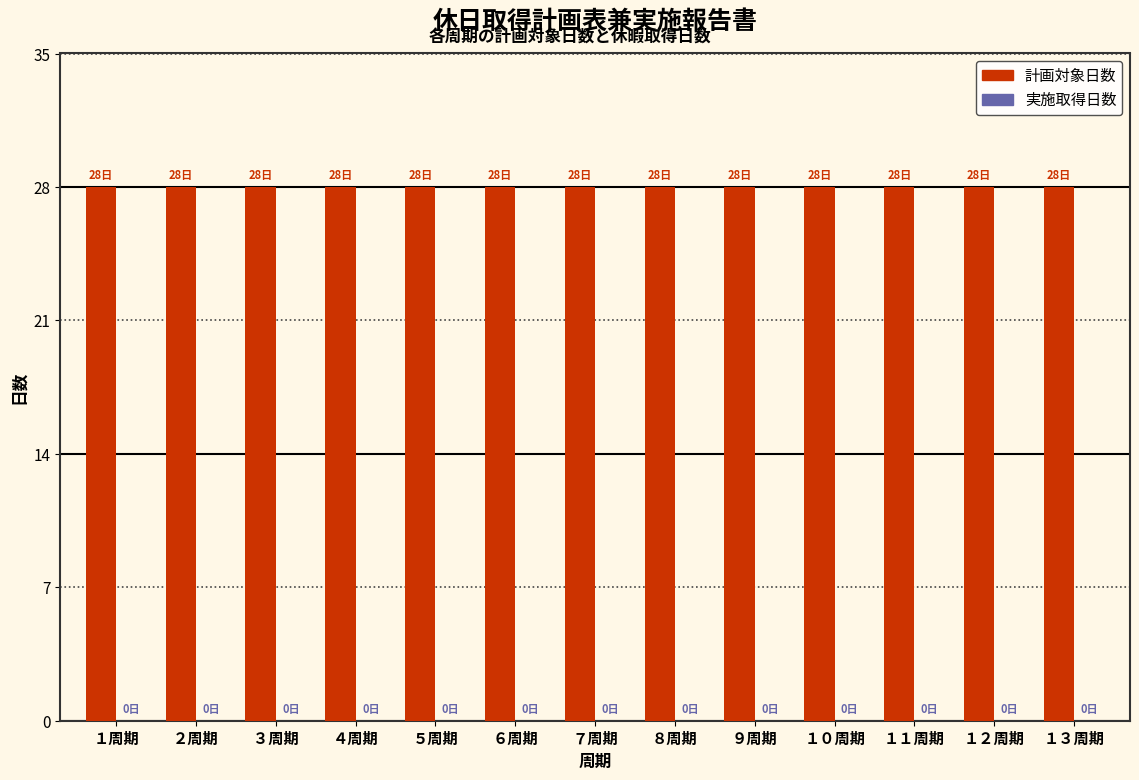

Which has a higher value, ８周期 or １１周期?

８周期